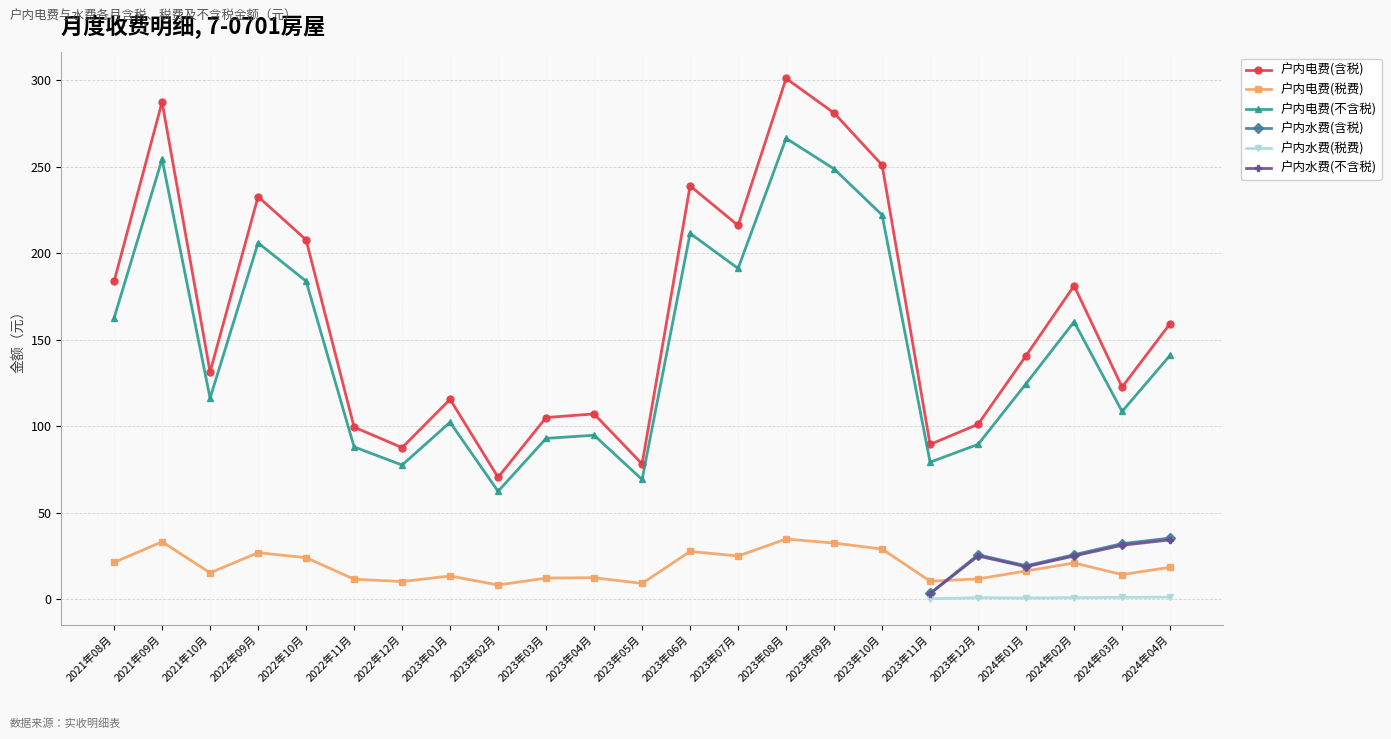

What is the difference between the 户内电费(税费) values at 2023年08月 and 2023年12月?

23.0